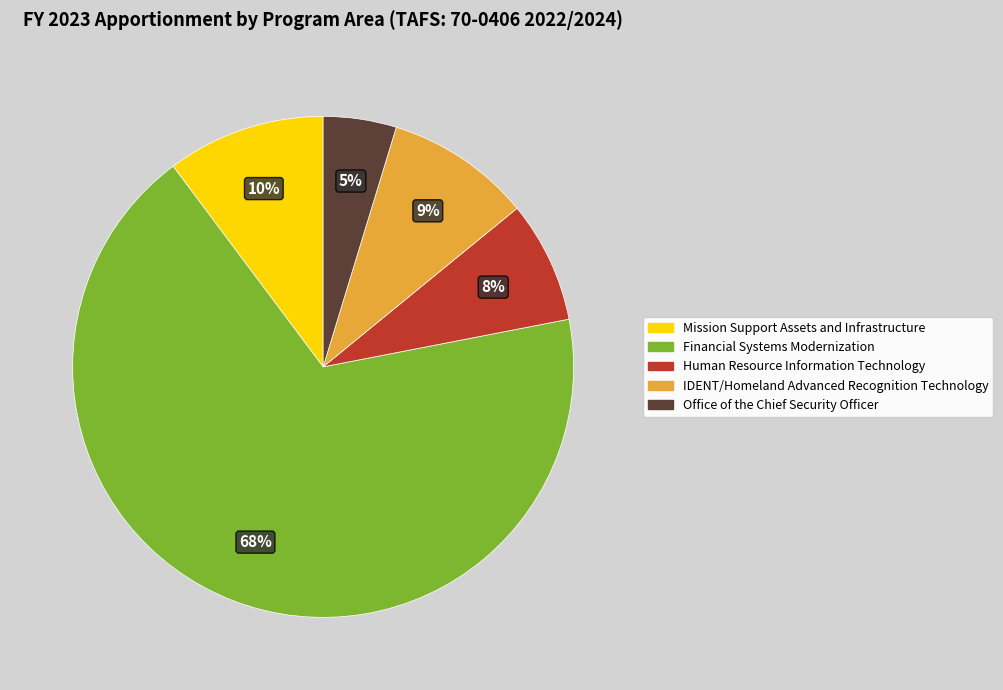

Which slice represents more than half of the pie?

Financial Systems Modernization